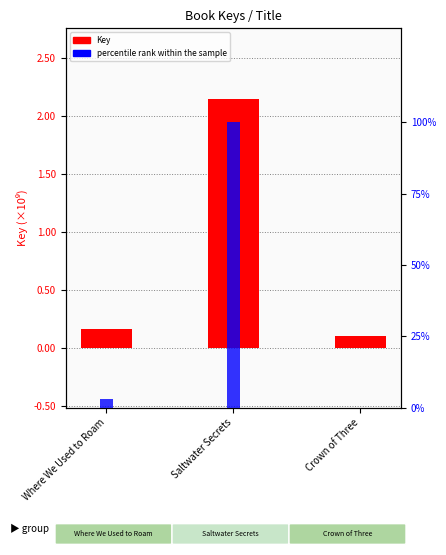

At which category is the sum across all series the highest?

Saltwater Secrets